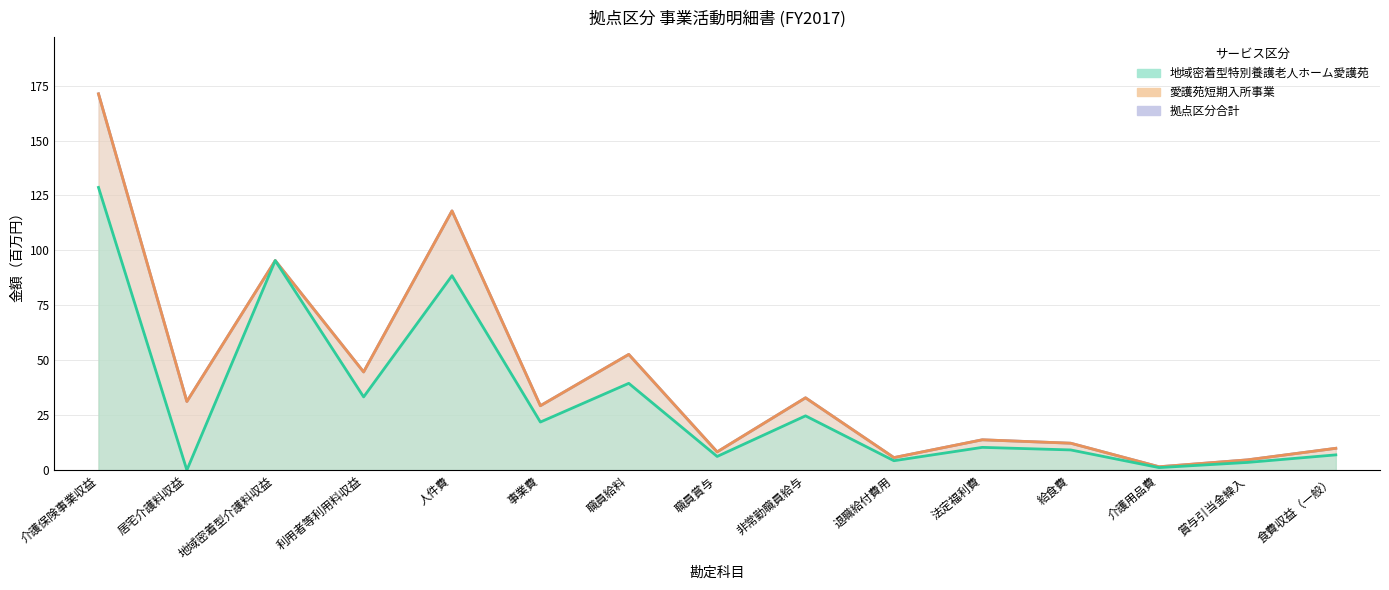

At which category does 地域密着型特別養護老人ホーム愛護苑 reach its first local valley?

居宅介護料収益